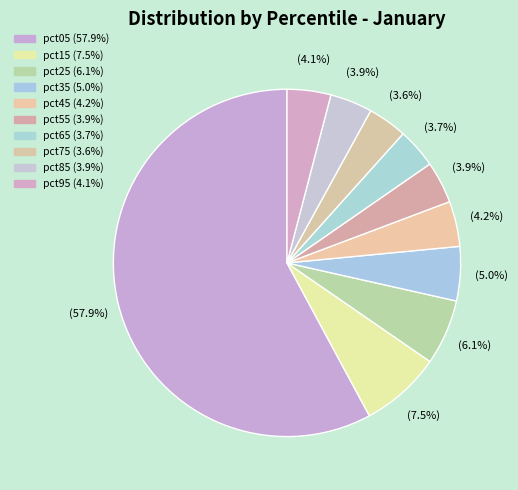

What is the largest slice in the pie chart?

pct05